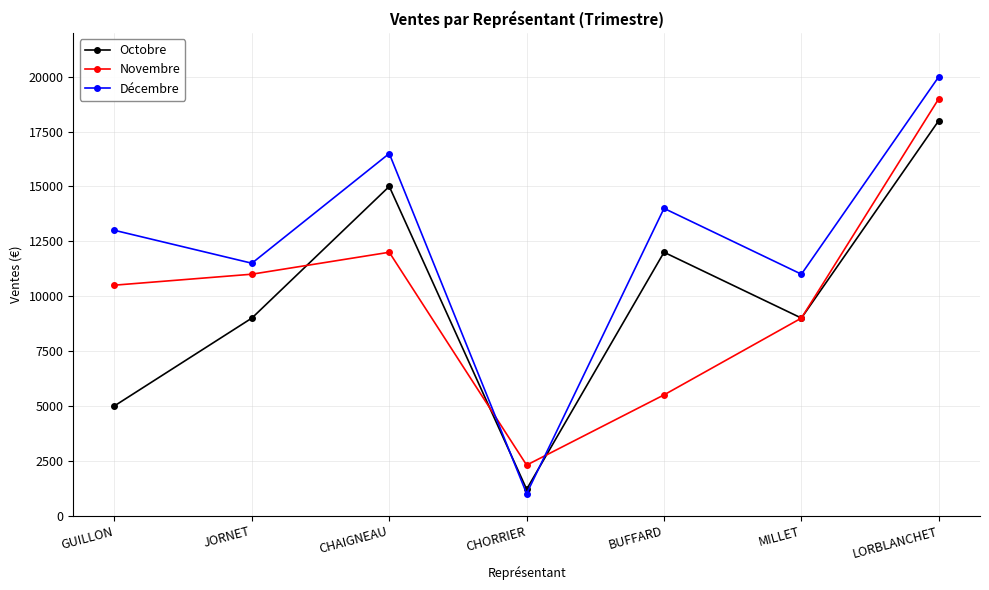

At which category does the chart reach its minimum across all series?

CHORRIER